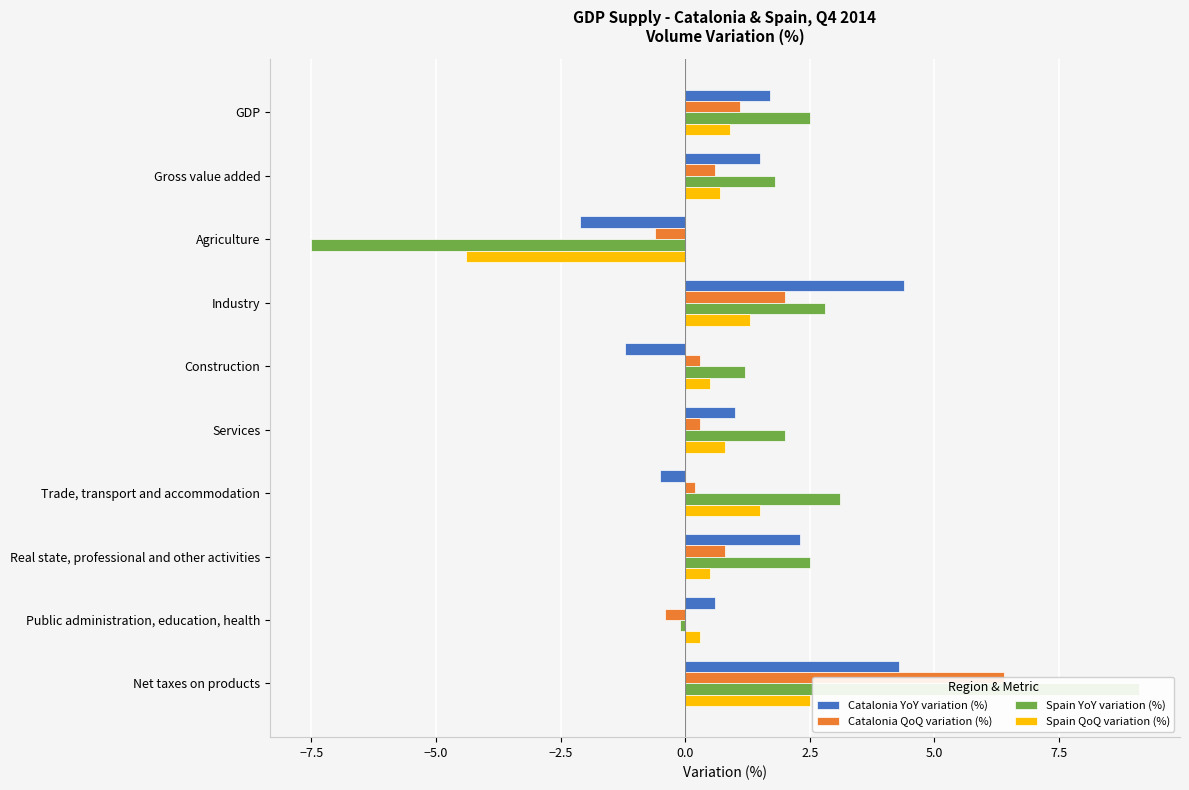

Which series has the widest spread of values?

Spain YoY variation (%)